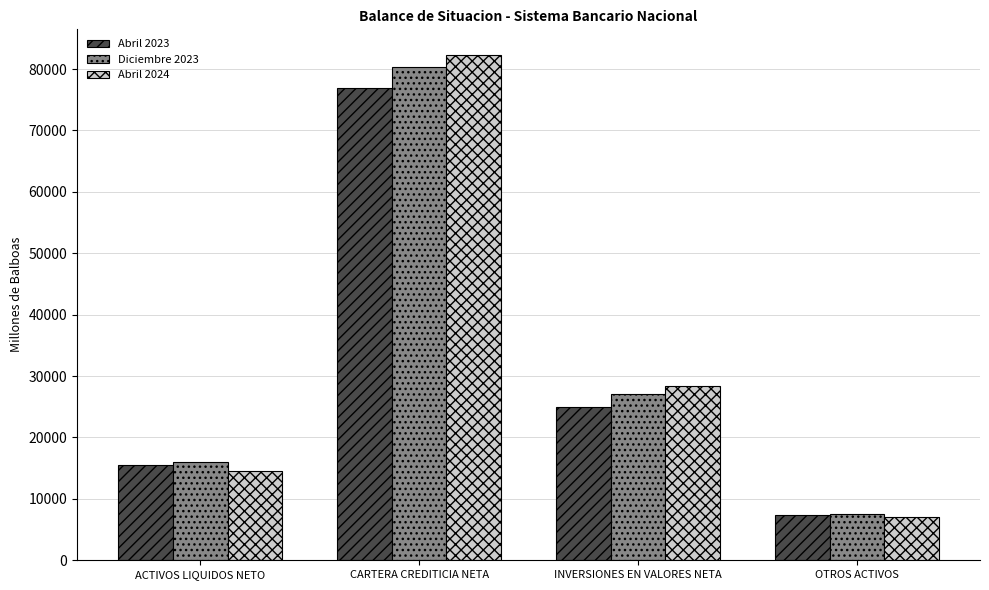

Reading left to right, transcribe all the data shown in this chart.

Abril 2023: ACTIVOS LIQUIDOS NETO=15519.2	CARTERA CREDITICIA NETA=76933.8	INVERSIONES EN VALORES NETA=24986.2	OTROS ACTIVOS=7333.9
Diciembre 2023: ACTIVOS LIQUIDOS NETO=15955.5	CARTERA CREDITICIA NETA=80348.2	INVERSIONES EN VALORES NETA=27153.2	OTROS ACTIVOS=7600.3
Abril 2024: ACTIVOS LIQUIDOS NETO=14492.1	CARTERA CREDITICIA NETA=82350.0	INVERSIONES EN VALORES NETA=28374.3	OTROS ACTIVOS=7099.3